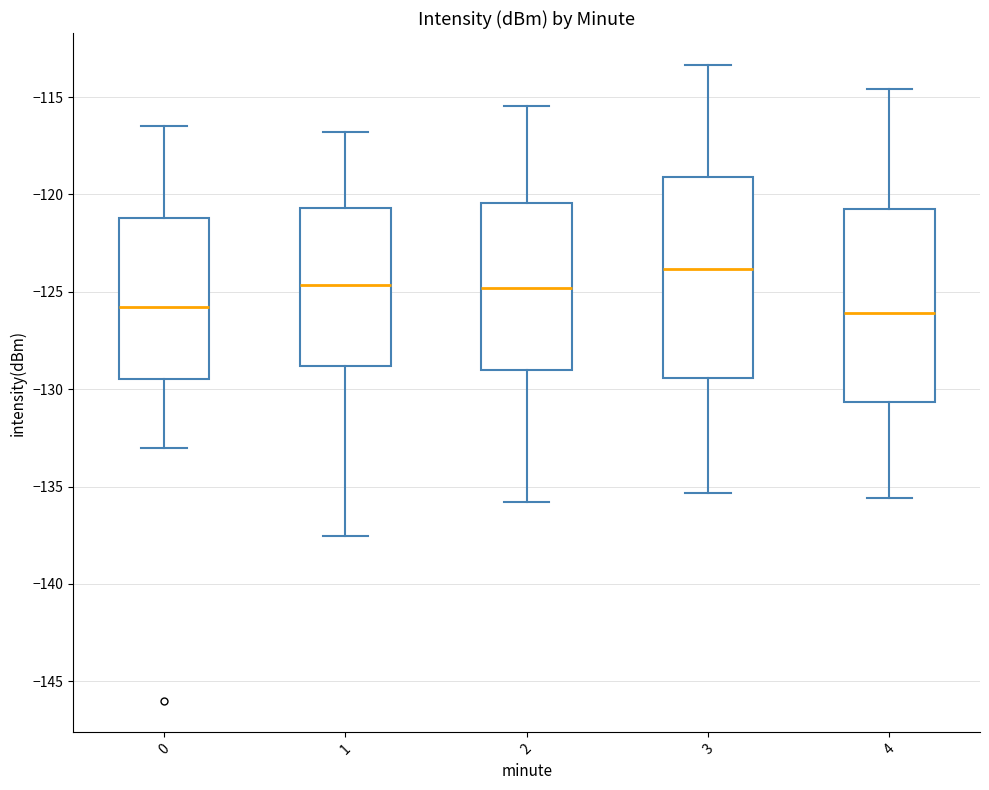

Reading left to right, read every box against the y-axis: the position of its median line, the range the box covers, and the ends of its whiskers. The values are not printed on the chart, so give them approximately, as read against the axis.

0: median -126.0, box -129.5 to -121.0, whiskers -133.0 to -116.5
1: median -124.5, box -129.0 to -120.5, whiskers -137.5 to -117.0
2: median -125.0, box -129.0 to -120.5, whiskers -136.0 to -115.5
3: median -124.0, box -129.5 to -119.0, whiskers -135.5 to -113.5
4: median -126.0, box -130.5 to -120.5, whiskers -135.5 to -114.5